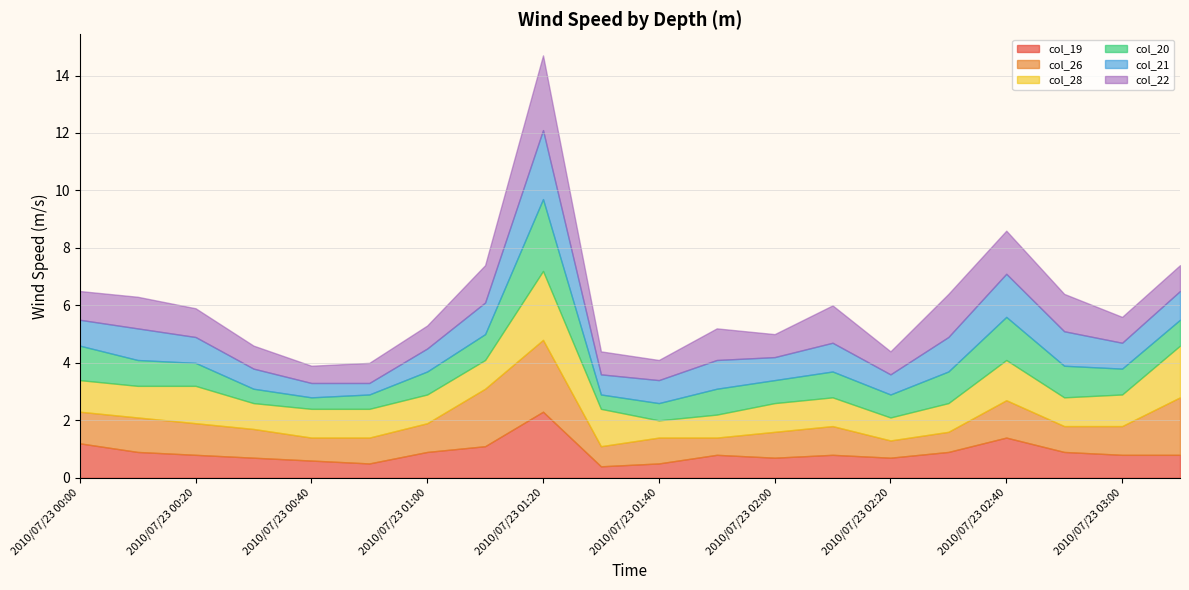

Which series has the largest range (max minus min)?

col_20